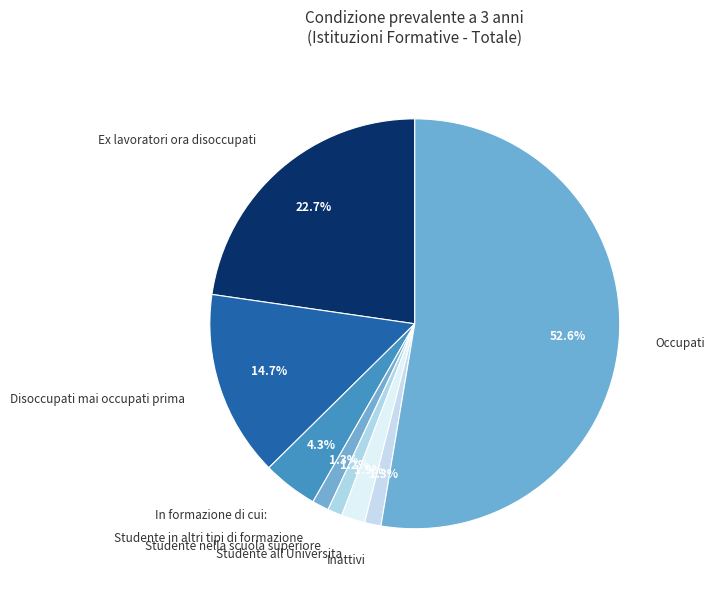

To the nearest percent, what is the combined percentage of Disoccupati mai occupati prima and Studente nella scuola superiore?

16%